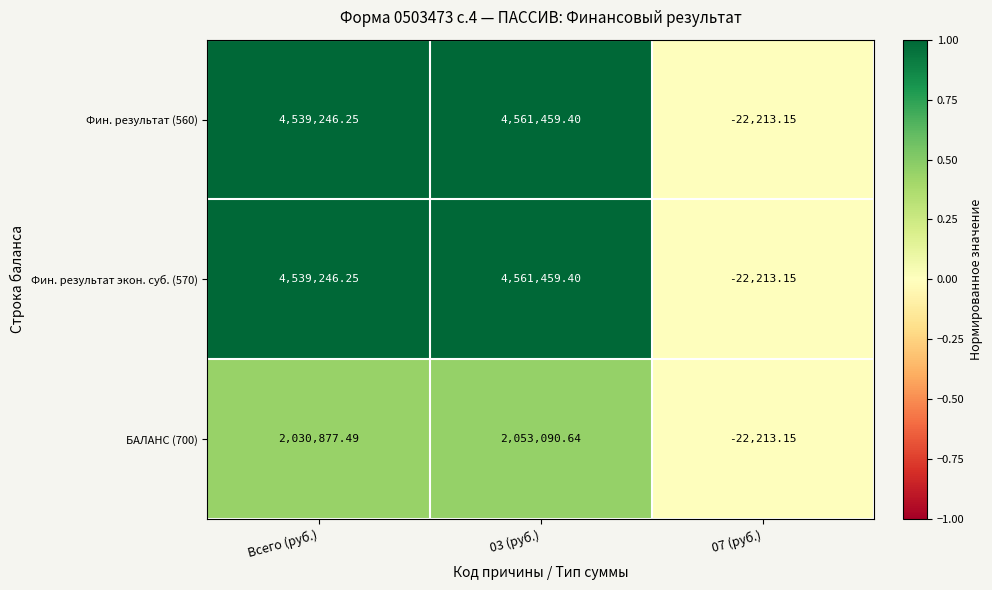

What is the difference between the highest and lowest values at 03 (руб.)?

2508368.8